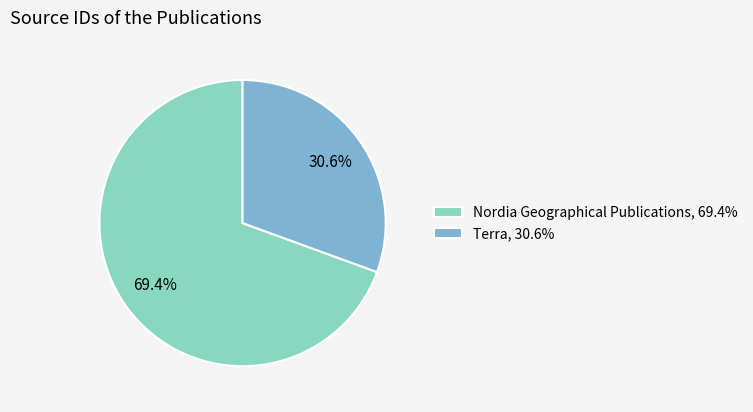

Count the number of slices in the pie.

2